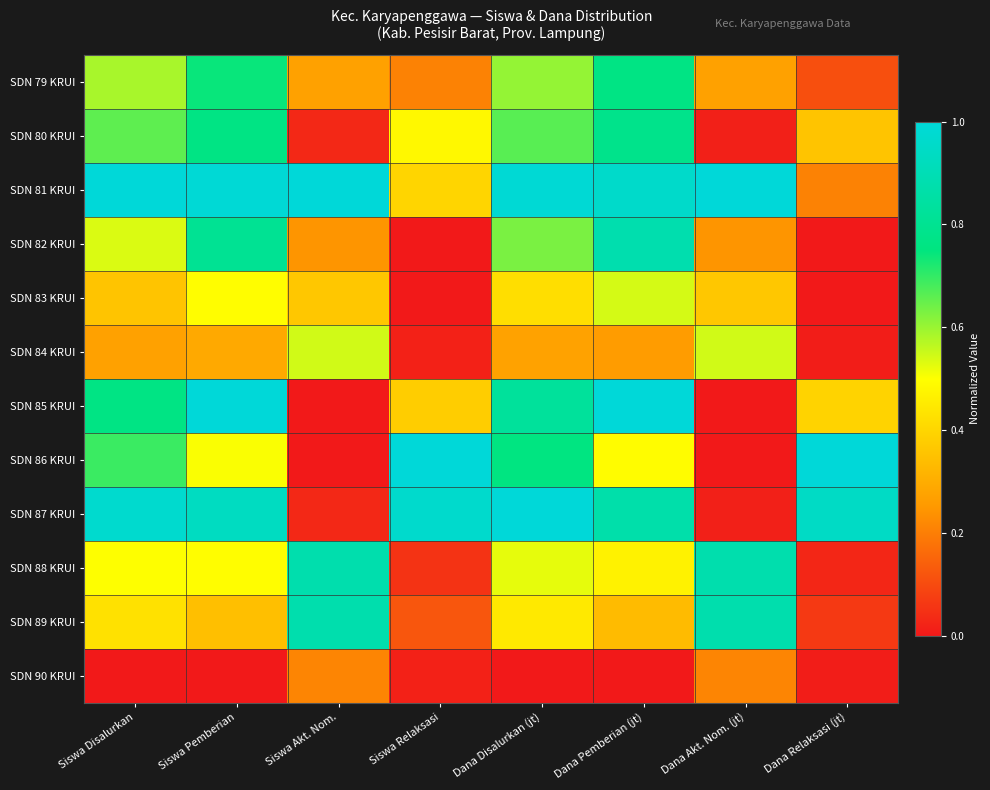

Reading left to right, what are all the values shown in this chart?

SDN 79 KRUI: Siswa Disalurkan=0.6	Siswa Pemberian=0.7	Siswa Akt. Nom.=0.3	Siswa Relaksasi=0.2	Dana Disalurkan (jt)=0.6	Dana Pemberian (jt)=0.8	Dana Akt. Nom. (jt)=0.3	Dana Relaksasi (jt)=0.1
SDN 80 KRUI: Siswa Disalurkan=0.7	Siswa Pemberian=0.8	Siswa Akt. Nom.=0.0	Siswa Relaksasi=0.5	Dana Disalurkan (jt)=0.7	Dana Pemberian (jt)=0.8	Dana Akt. Nom. (jt)=0.0	Dana Relaksasi (jt)=0.4
SDN 81 KRUI: Siswa Disalurkan=1.0	Siswa Pemberian=1.0	Siswa Akt. Nom.=1.0	Siswa Relaksasi=0.4	Dana Disalurkan (jt)=1.0	Dana Pemberian (jt)=1.0	Dana Akt. Nom. (jt)=1.0	Dana Relaksasi (jt)=0.2
SDN 82 KRUI: Siswa Disalurkan=0.5	Siswa Pemberian=0.8	Siswa Akt. Nom.=0.2	Siswa Relaksasi=0.0	Dana Disalurkan (jt)=0.6	Dana Pemberian (jt)=0.9	Dana Akt. Nom. (jt)=0.2	Dana Relaksasi (jt)=0.0
SDN 83 KRUI: Siswa Disalurkan=0.4	Siswa Pemberian=0.5	Siswa Akt. Nom.=0.4	Siswa Relaksasi=0.0	Dana Disalurkan (jt)=0.4	Dana Pemberian (jt)=0.5	Dana Akt. Nom. (jt)=0.4	Dana Relaksasi (jt)=0.0
SDN 84 KRUI: Siswa Disalurkan=0.3	Siswa Pemberian=0.3	Siswa Akt. Nom.=0.5	Siswa Relaksasi=0.0	Dana Disalurkan (jt)=0.3	Dana Pemberian (jt)=0.3	Dana Akt. Nom. (jt)=0.5	Dana Relaksasi (jt)=0.0
SDN 85 KRUI: Siswa Disalurkan=0.8	Siswa Pemberian=1.0	Siswa Akt. Nom.=0.0	Siswa Relaksasi=0.4	Dana Disalurkan (jt)=0.8	Dana Pemberian (jt)=1.0	Dana Akt. Nom. (jt)=0.0	Dana Relaksasi (jt)=0.4
SDN 86 KRUI: Siswa Disalurkan=0.7	Siswa Pemberian=0.5	Siswa Akt. Nom.=0.0	Siswa Relaksasi=1.0	Dana Disalurkan (jt)=0.8	Dana Pemberian (jt)=0.5	Dana Akt. Nom. (jt)=0.0	Dana Relaksasi (jt)=1.0
SDN 87 KRUI: Siswa Disalurkan=1.0	Siswa Pemberian=0.9	Siswa Akt. Nom.=0.0	Siswa Relaksasi=1.0	Dana Disalurkan (jt)=1.0	Dana Pemberian (jt)=0.9	Dana Akt. Nom. (jt)=0.0	Dana Relaksasi (jt)=0.9
SDN 88 KRUI: Siswa Disalurkan=0.5	Siswa Pemberian=0.5	Siswa Akt. Nom.=0.9	Siswa Relaksasi=0.1	Dana Disalurkan (jt)=0.5	Dana Pemberian (jt)=0.5	Dana Akt. Nom. (jt)=0.9	Dana Relaksasi (jt)=0.0
SDN 89 KRUI: Siswa Disalurkan=0.4	Siswa Pemberian=0.3	Siswa Akt. Nom.=0.9	Siswa Relaksasi=0.1	Dana Disalurkan (jt)=0.4	Dana Pemberian (jt)=0.3	Dana Akt. Nom. (jt)=0.9	Dana Relaksasi (jt)=0.1
SDN 90 KRUI: Siswa Disalurkan=0.0	Siswa Pemberian=0.0	Siswa Akt. Nom.=0.2	Siswa Relaksasi=0.0	Dana Disalurkan (jt)=0.0	Dana Pemberian (jt)=0.0	Dana Akt. Nom. (jt)=0.2	Dana Relaksasi (jt)=0.0